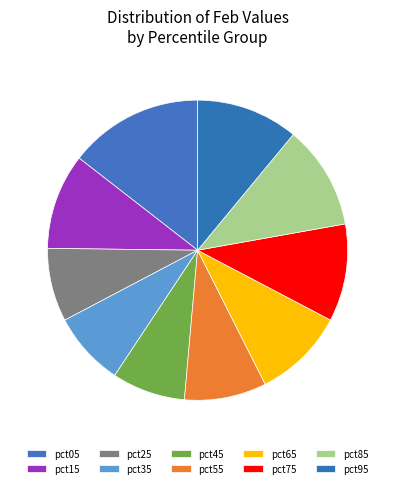

To the nearest percent, what is the combined percentage of pct35 and pct05?

22%